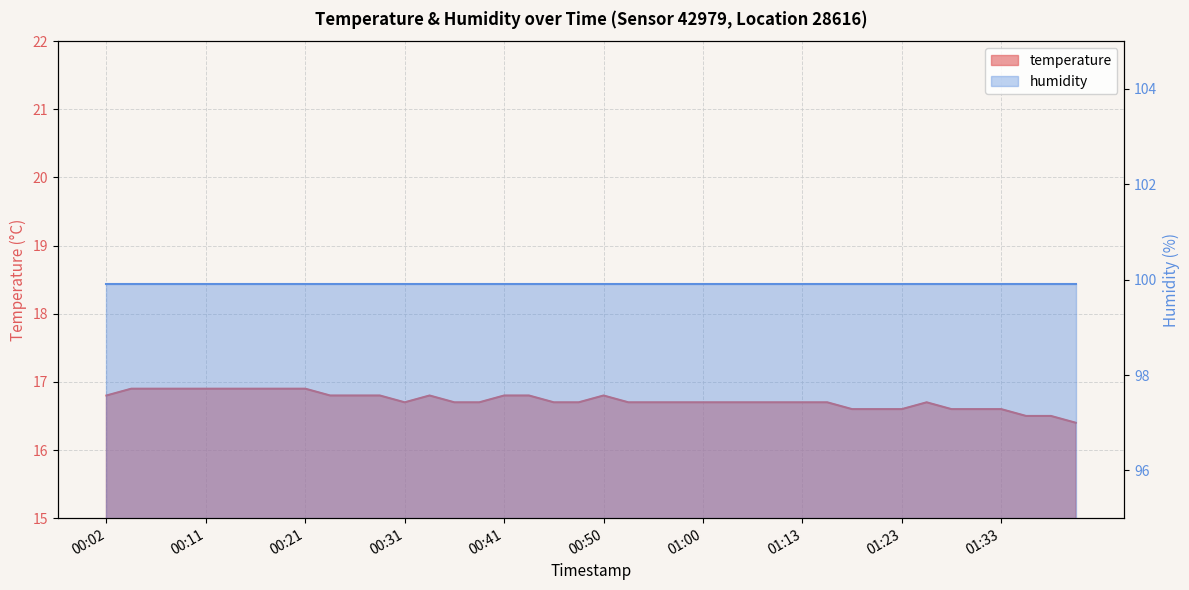

Reading left to right, list all the values displayed in this chart.

16.8	16.9	16.9	16.9	16.9	16.9	16.9	16.9	16.9	16.8	16.8	16.8	16.7	16.8	16.7	16.7	16.8	16.8	16.7	16.7	16.8	16.7	16.7	16.7	16.7	16.7	16.7	16.7	16.7	16.7	16.6	16.6	16.6	16.7	16.6	16.6	16.6	16.5	16.5	16.4